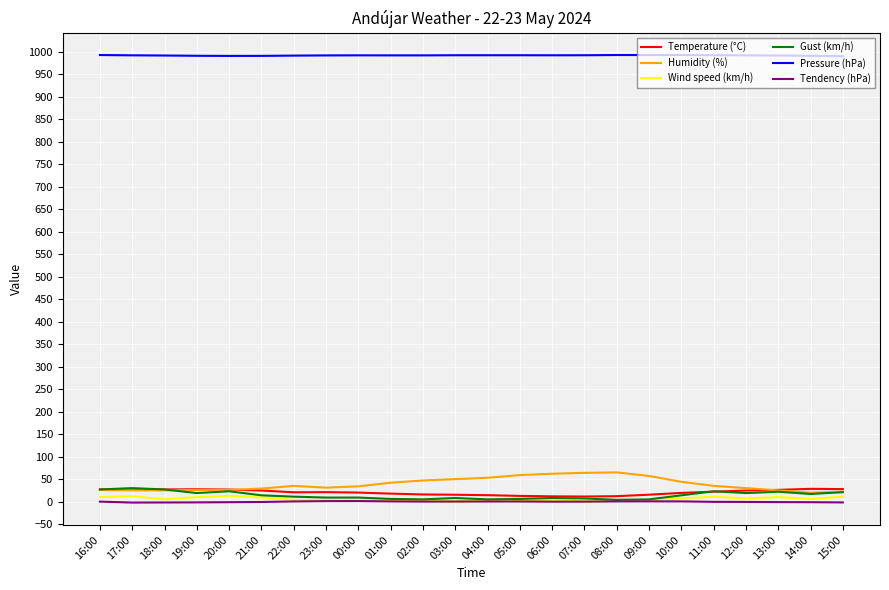

Is it true that Pressure (hPa) equals 237.4 at 15:00?

False